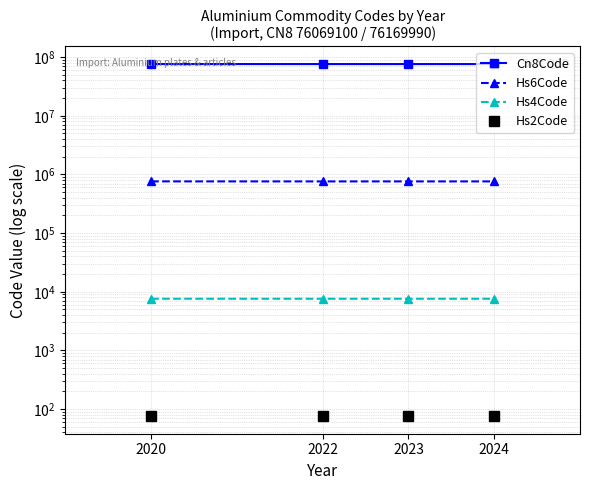

Which series has the widest spread of values?

Cn8Code